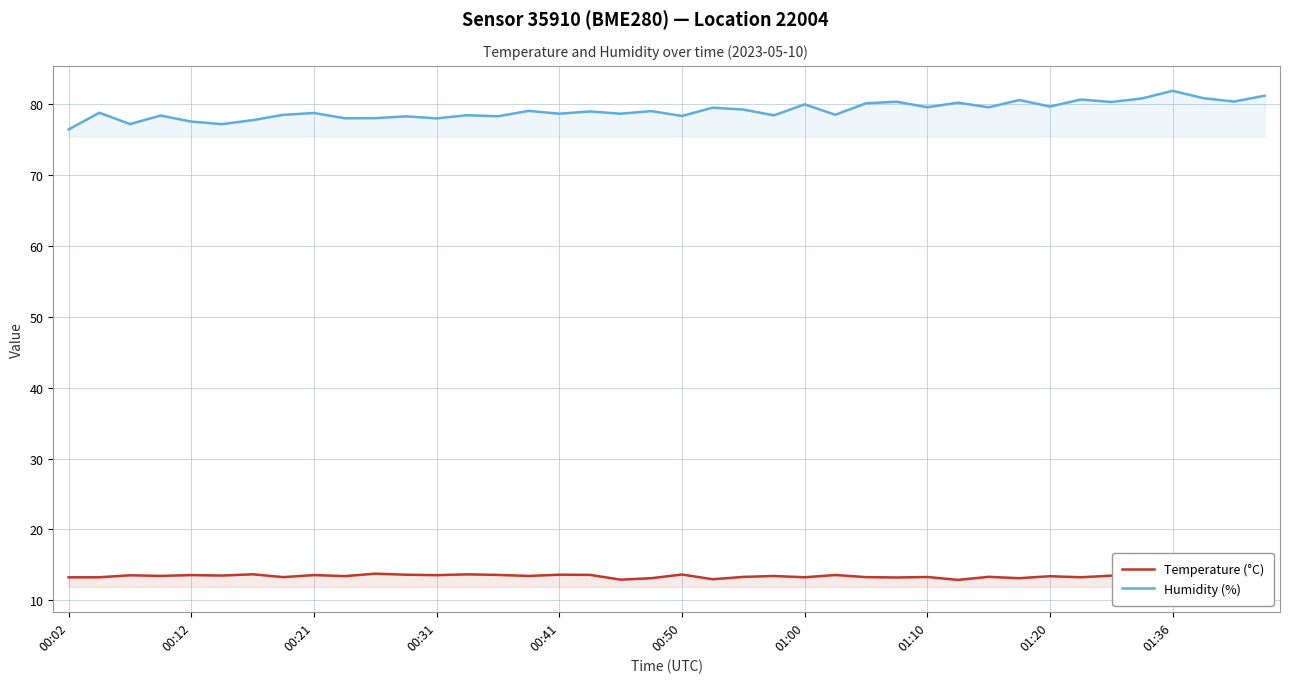

At which label does Humidity (%) reach its minimum?

00:02